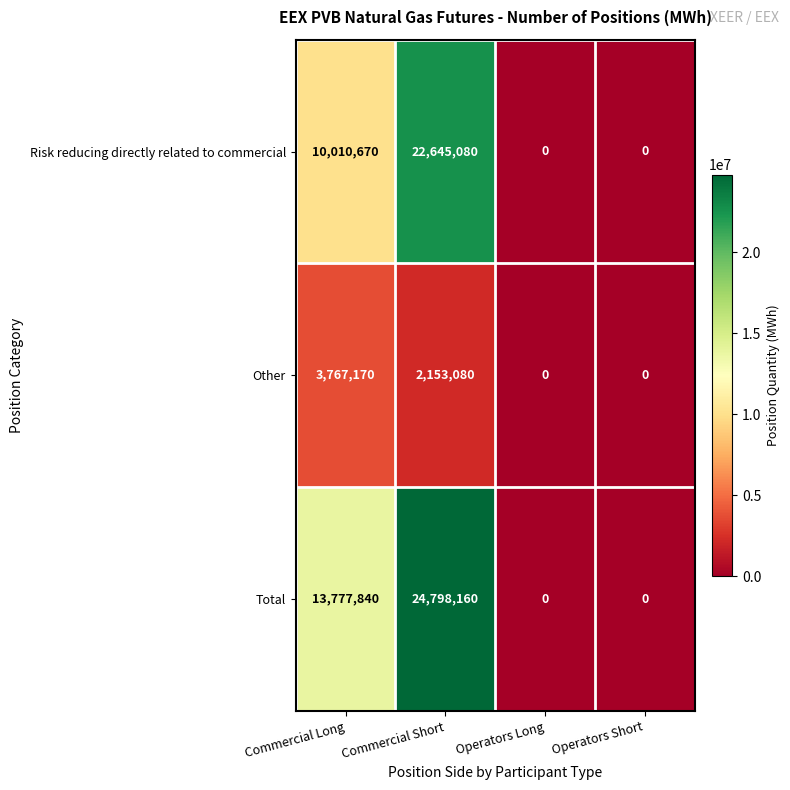

Which series has the largest total across all categories?

Total